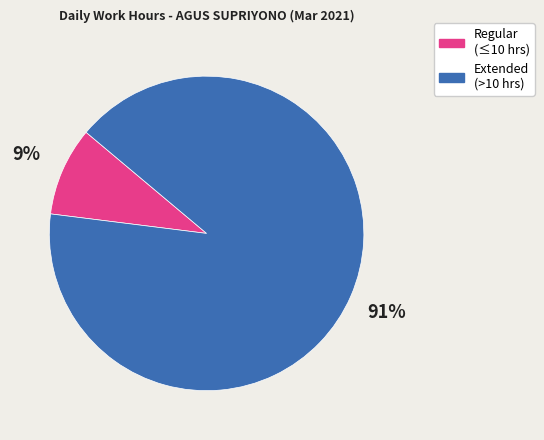

Does any single category account for the majority?

Yes